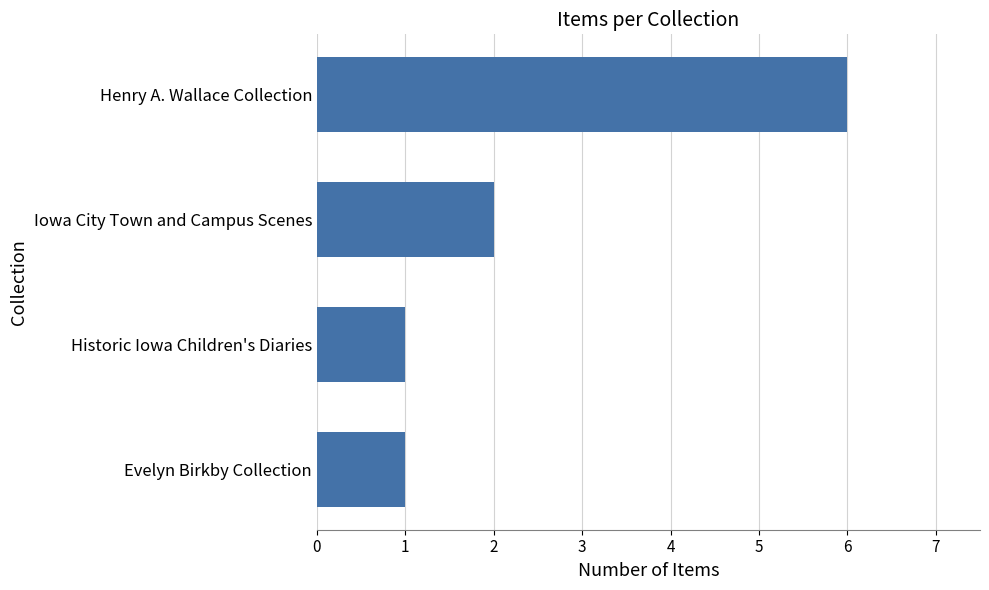

Reading top to bottom, transcribe all the data shown in this chart.

Henry A. Wallace Collection=6	Iowa City Town and Campus Scenes=2	Historic Iowa Children's Diaries=1	Evelyn Birkby Collection=1